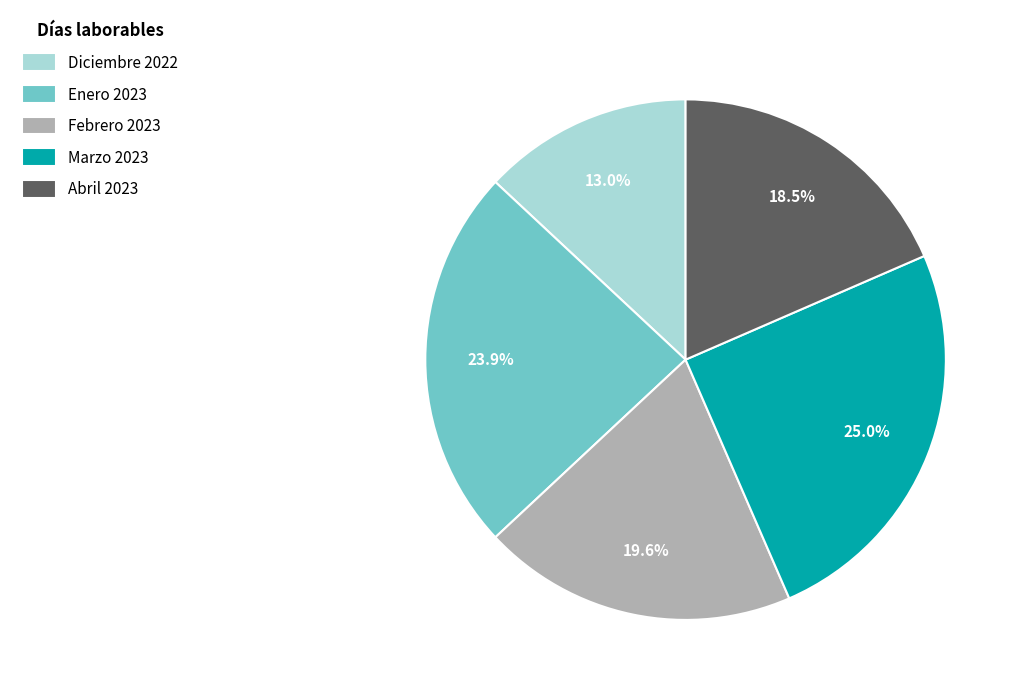

What portion of the pie excludes Abril 2023?

81.5%